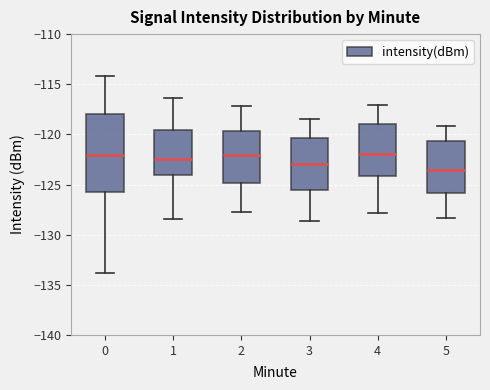

Reading left to right, read every box against the y-axis: the position of its median line, the range the box covers, and the ends of its whiskers. The values are not printed on the chart, so give them approximately, as read against the axis.

0: median -122.0, box -126.0 to -118.0, whiskers -134.0 to -114.0
1: median -122.5, box -124.0 to -119.5, whiskers -128.5 to -116.5
2: median -122.0, box -125.0 to -119.5, whiskers -127.5 to -117.0
3: median -123.0, box -125.5 to -120.5, whiskers -128.5 to -118.5
4: median -122.0, box -124.0 to -119.0, whiskers -128.0 to -117.0
5: median -123.5, box -126.0 to -120.5, whiskers -128.5 to -119.0